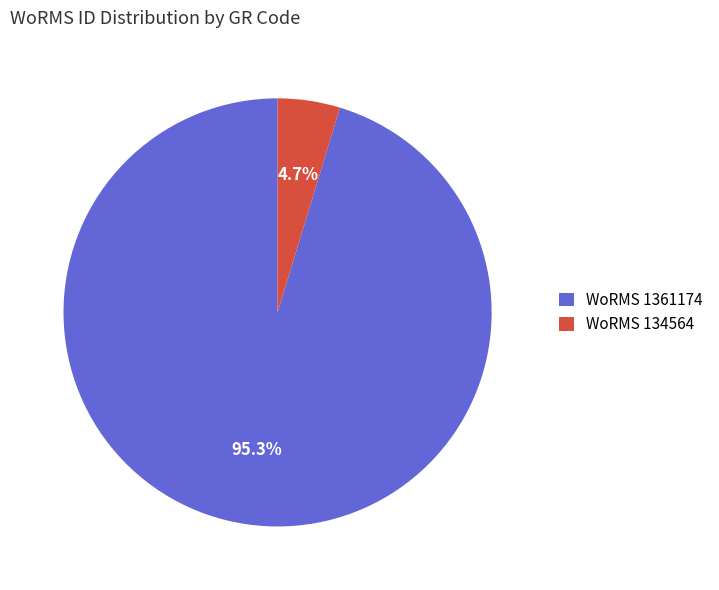

Does any single category account for the majority?

Yes